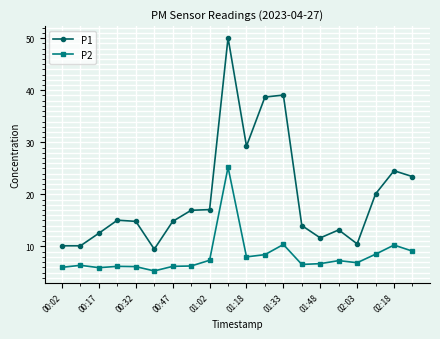

What is the minimum value for P2?

5.3